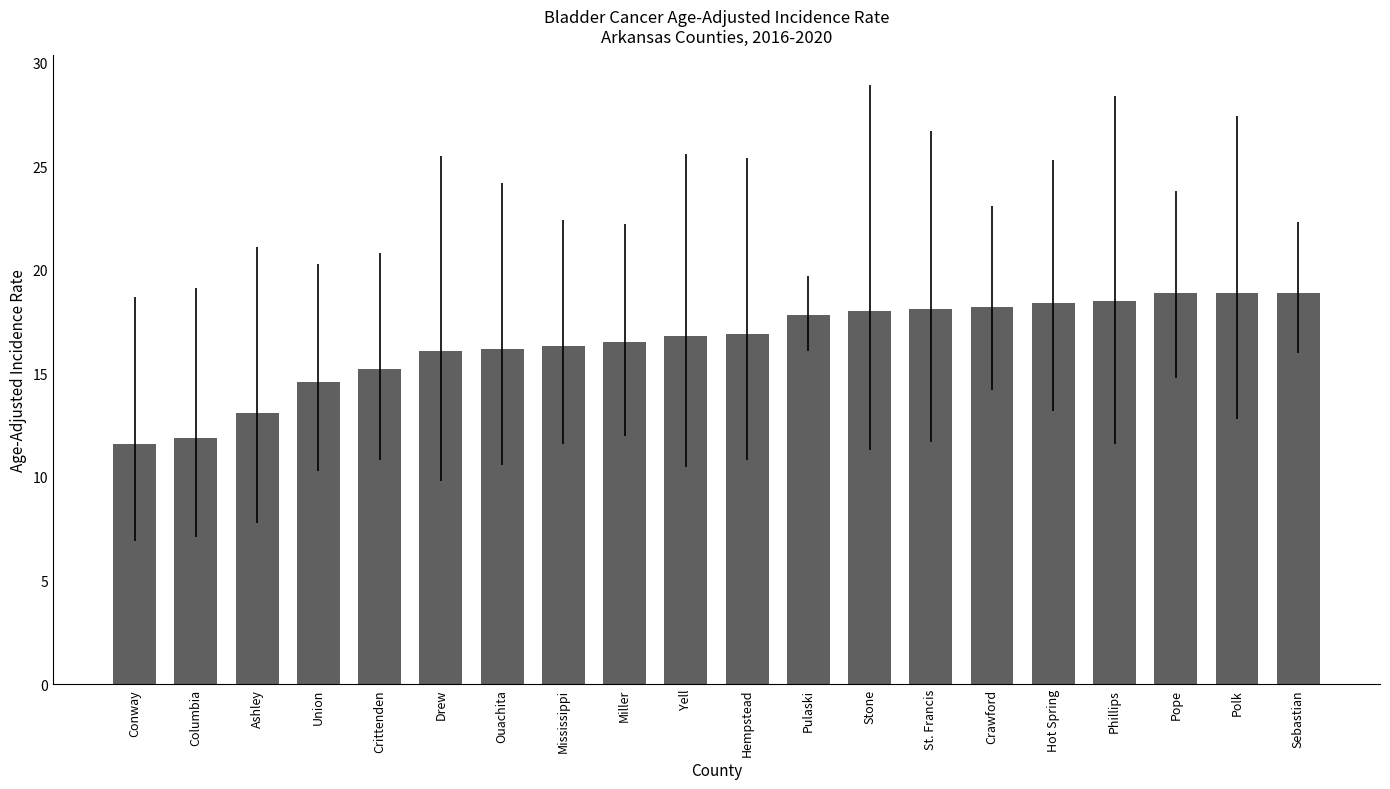

The chart shows a value of 18.4 at Hot Spring. True or false?

True